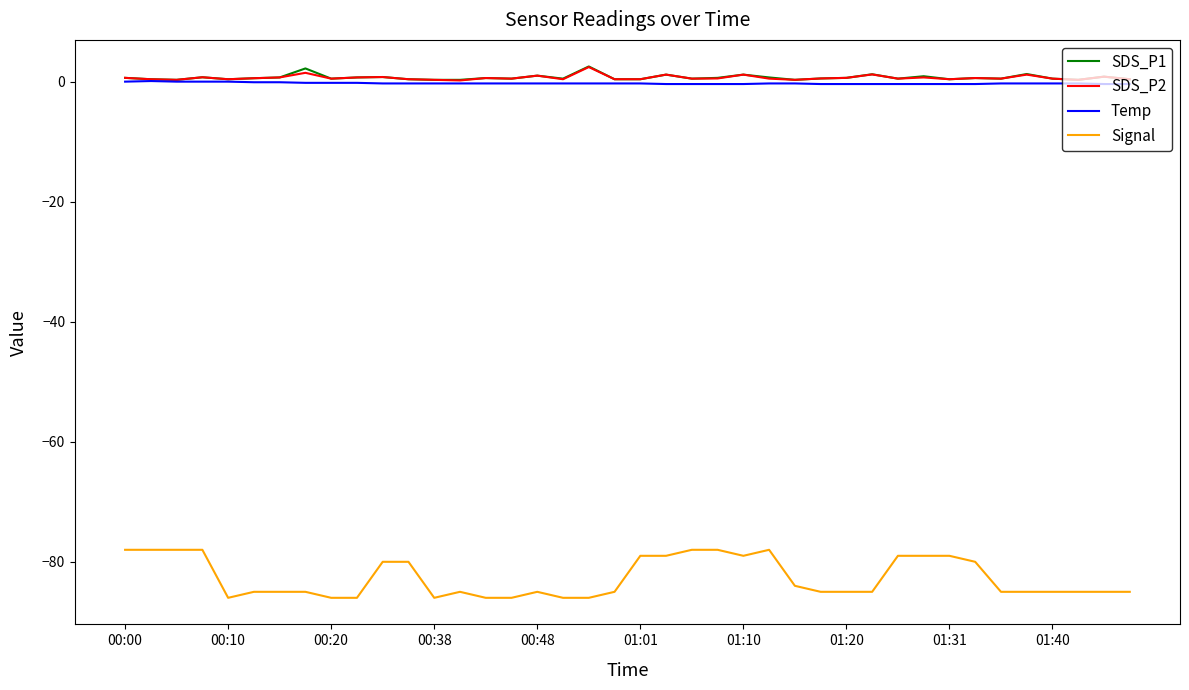

True or false: SDS_P1 and Signal intersect in this chart.

False